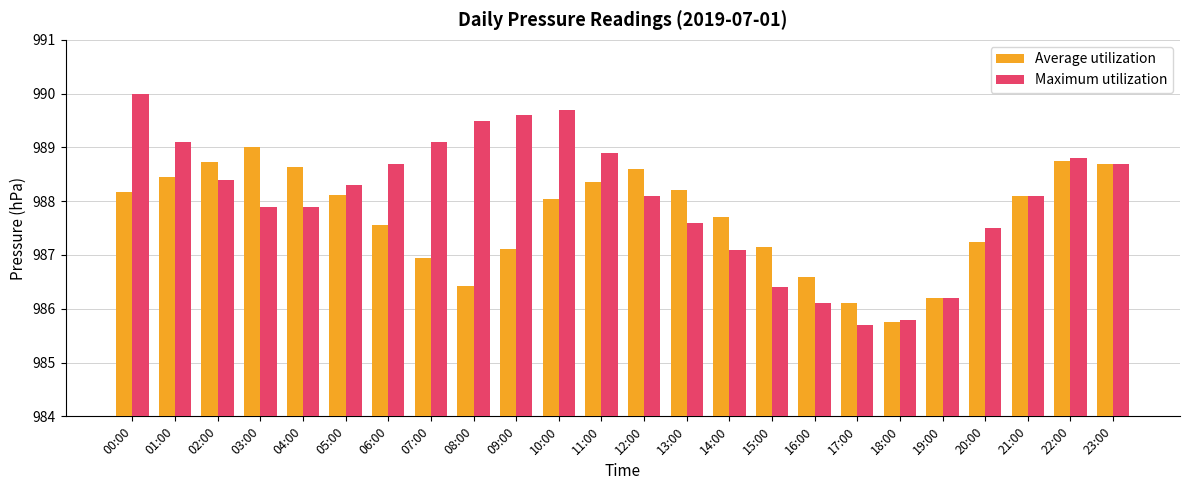

Rank the series at 08:00 from highest to lowest value.

Maximum utilization, Average utilization